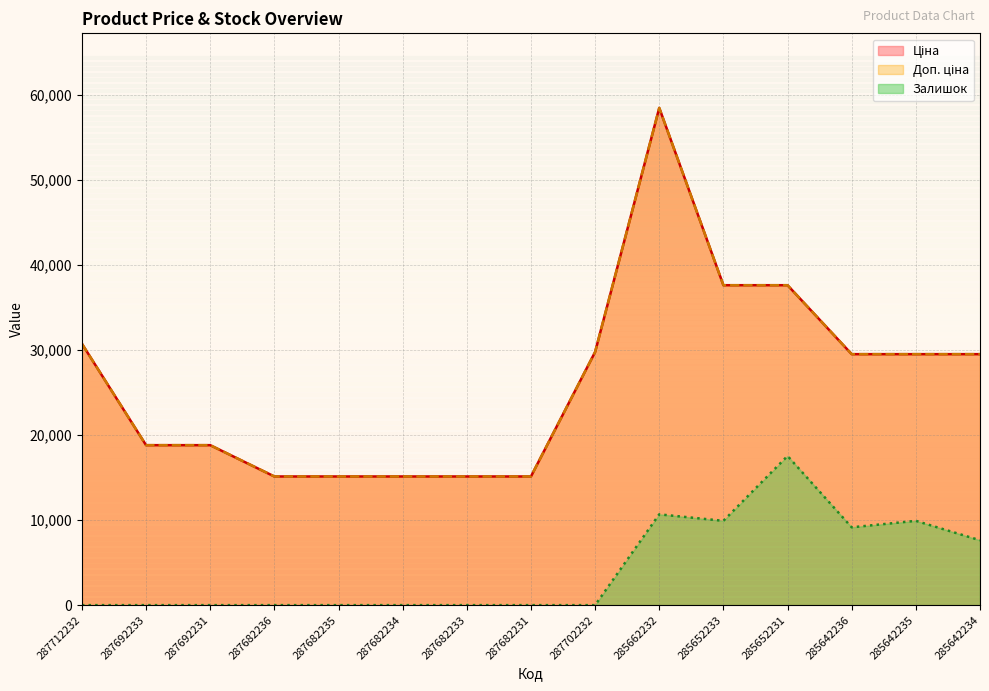

What is the label of the 15th point from the left?

285642234